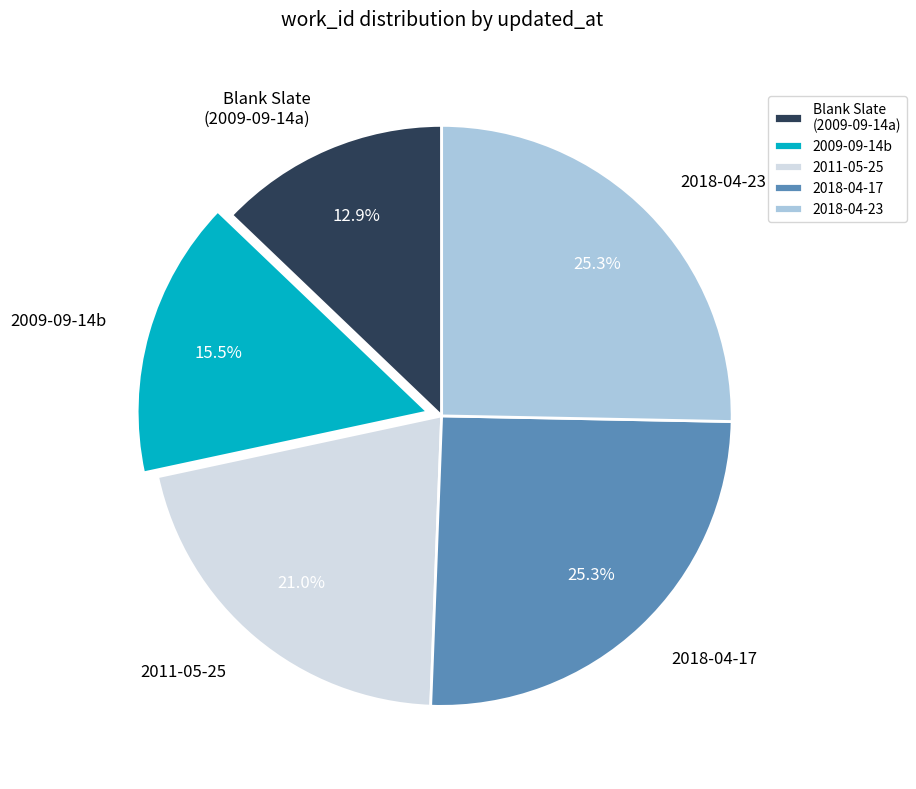

The 2018-04-23 slice represents 34% of the pie. True or false?

False